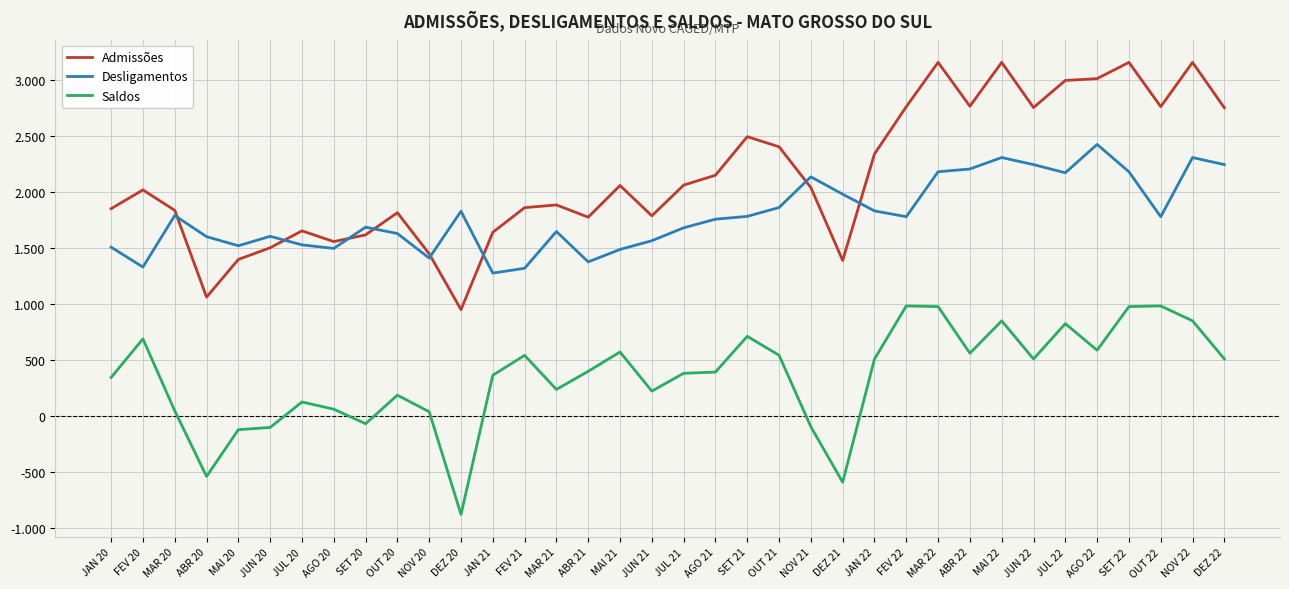

How many distinct data groups are displayed?

3